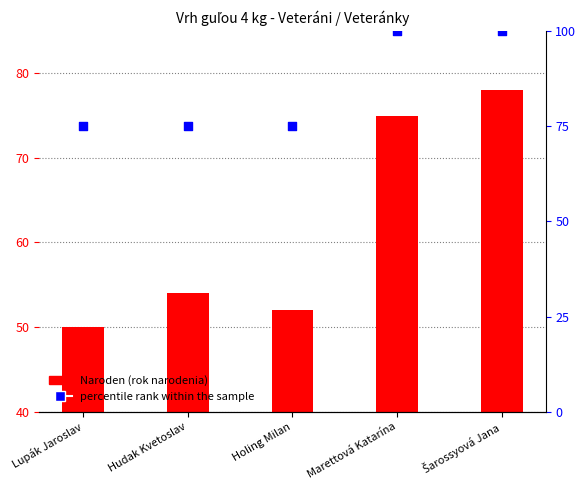

Is the value of Naroden (rok narodenia) at Holing Milan greater than the value of percentile rank within the sample at Hudak Kvetoslav?

No